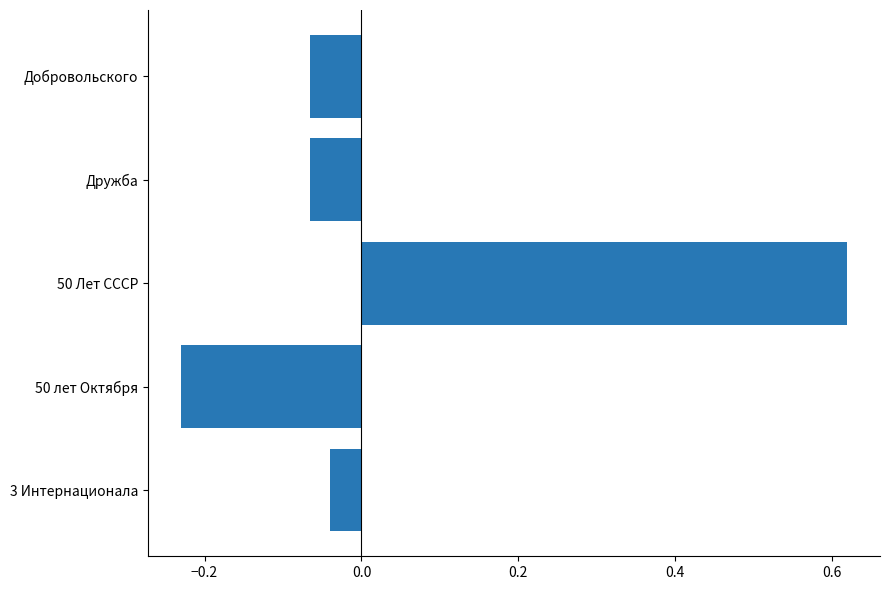

Which has a higher value, 3 Интернационала or 50 Лет СССР?

50 Лет СССР